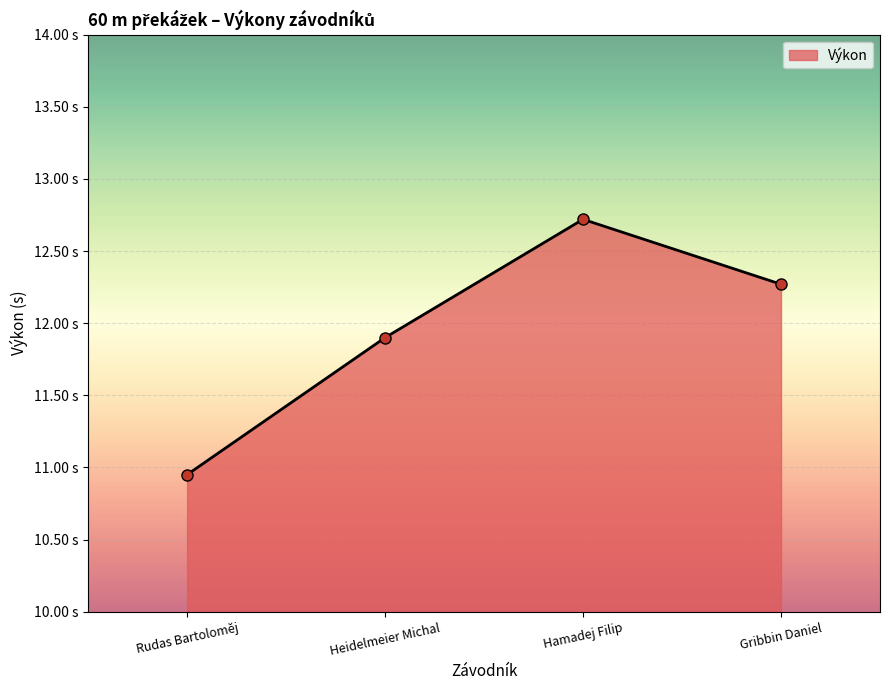

Rank the categories by value from lowest to highest.

Rudas Bartoloměj, Heidelmeier Michal, Gribbin Daniel, Hamadej Filip